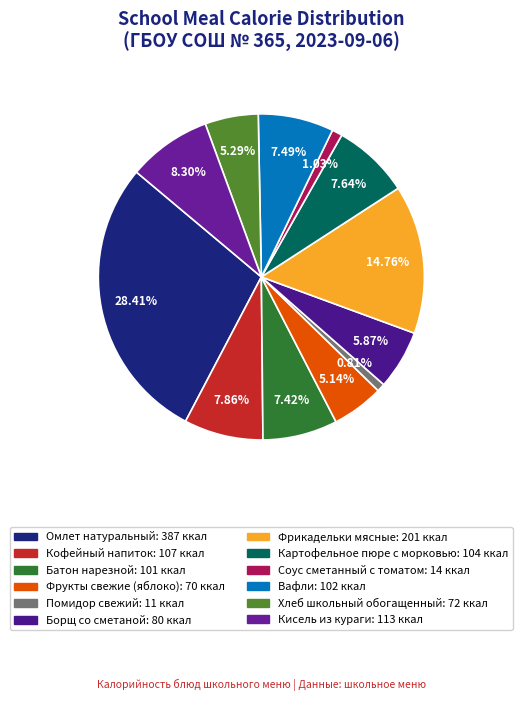

Which slice is the smallest?

Помидор свежий